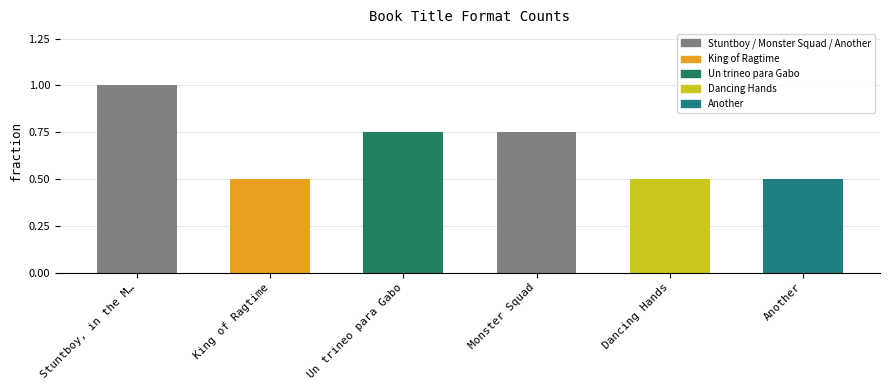

Reading left to right, extract all data points from this chart.

Stuntboy, in the M…=4	King of Ragtime=2	Un trineo para Gabo=3	Monster Squad=3	Dancing Hands=2	Another=2